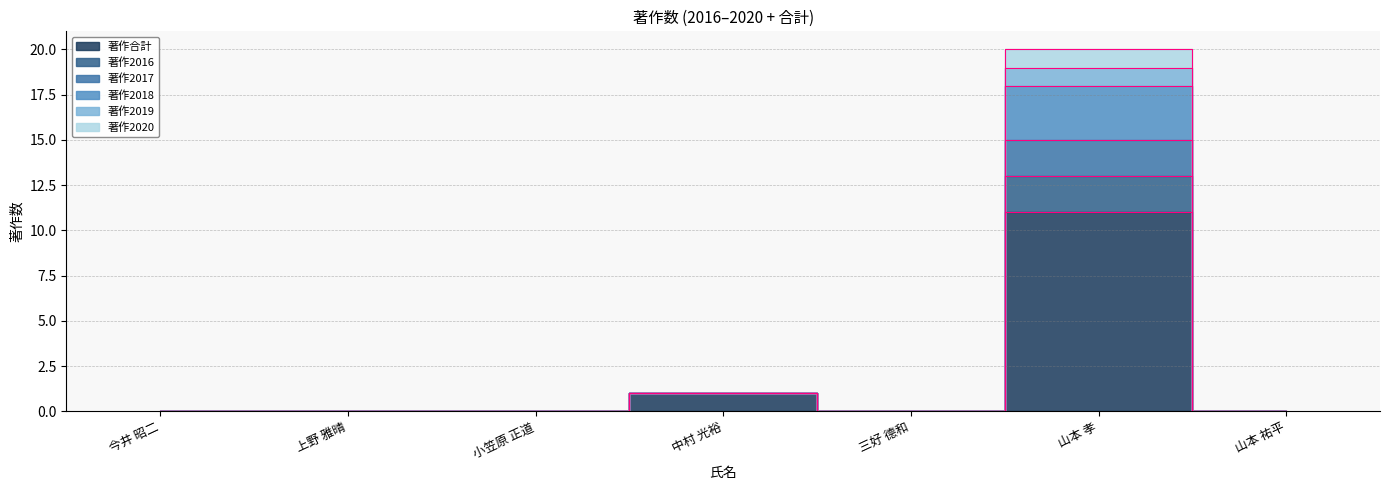

How many lines are shown in the chart?

6